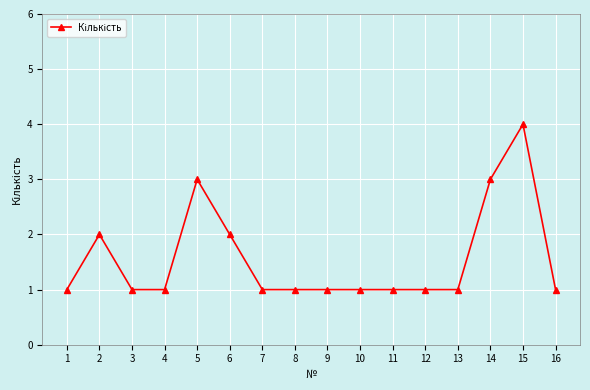

Where is the first local maximum?

2